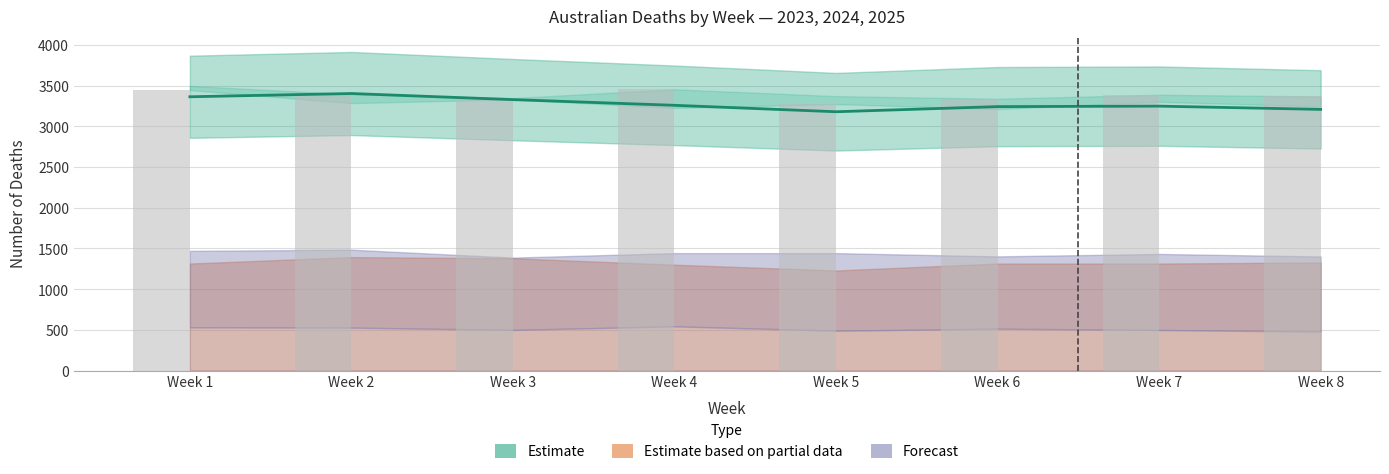

What is the value of the Total deaths 2024 bar at the 3rd from the left?

3348